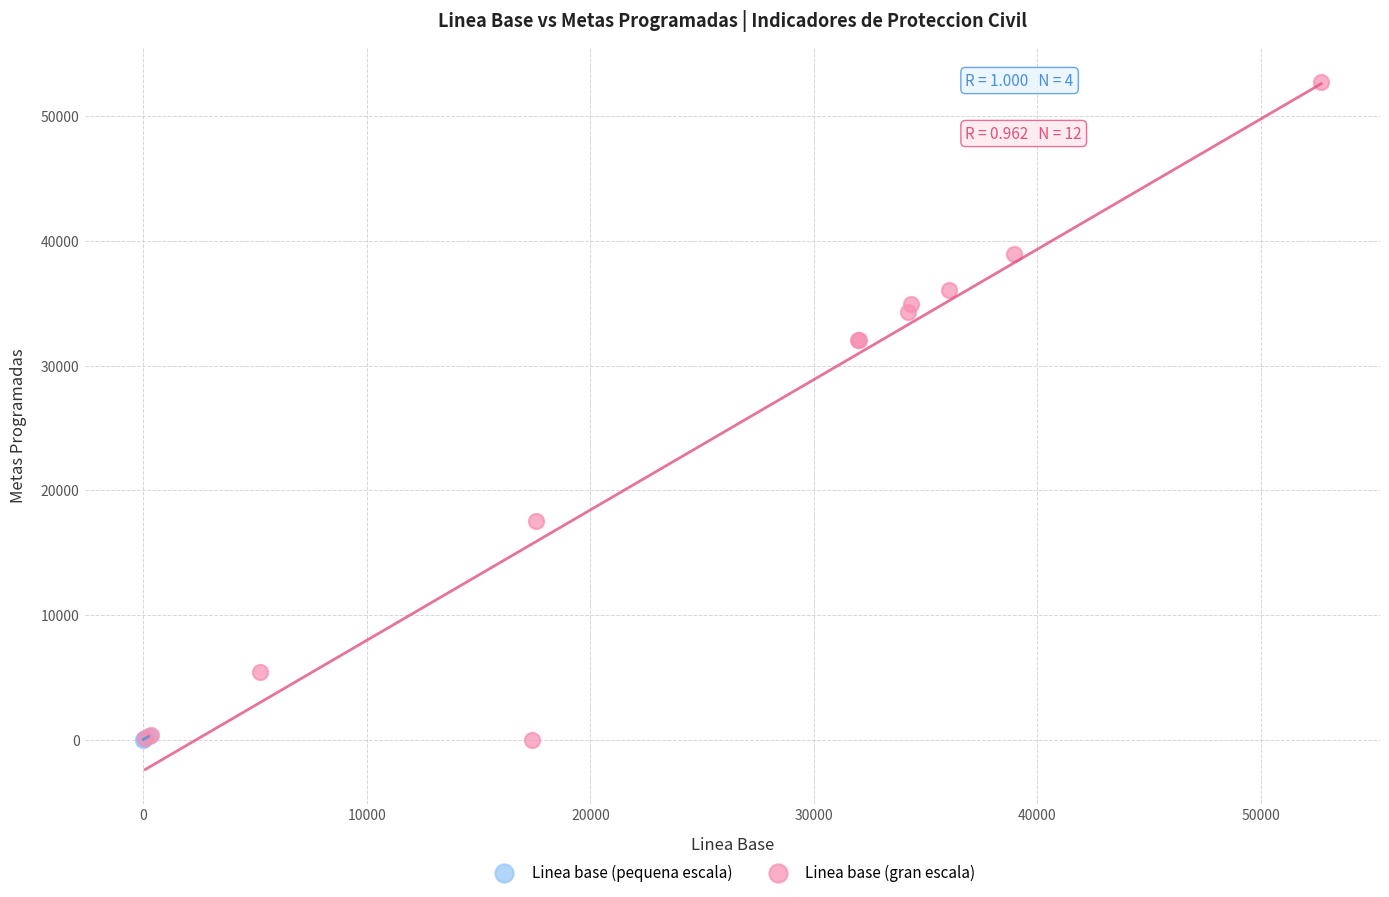

Which series has the widest spread of Y values?

Linea base (gran escala)